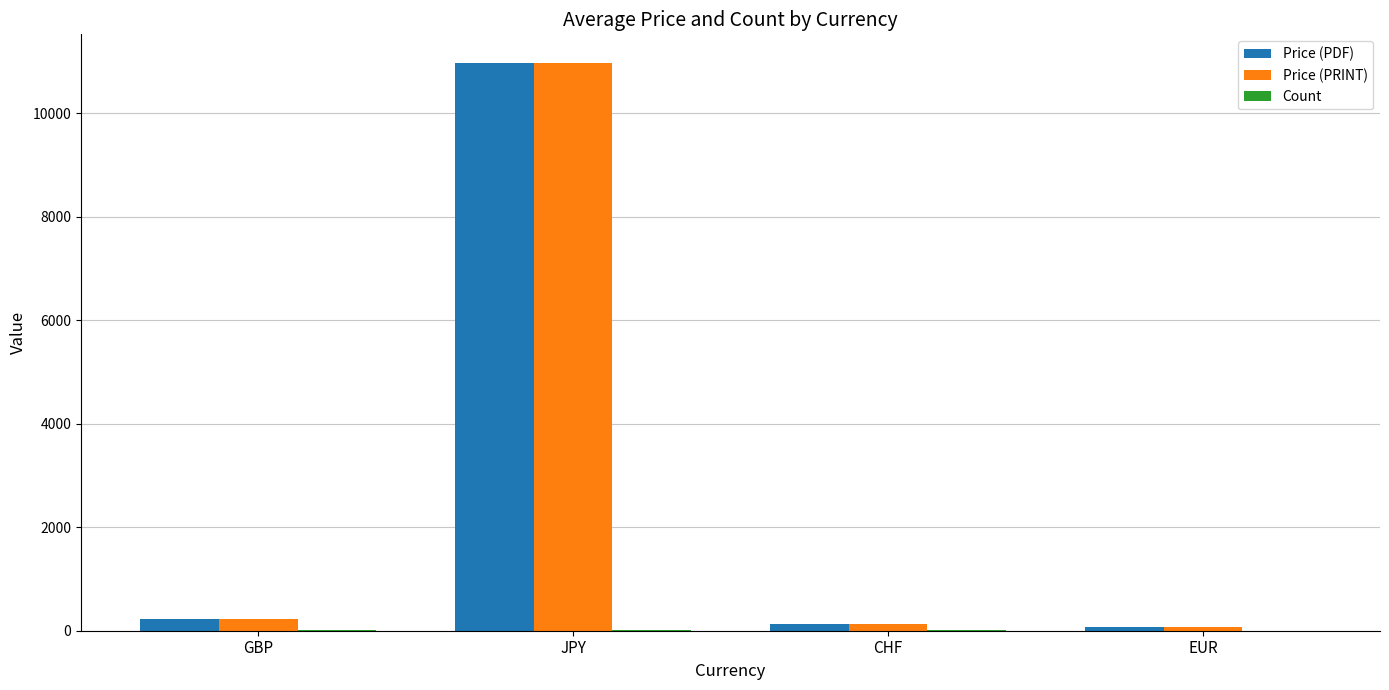

Where does the Price (PRINT) series first go above 232?

GBP